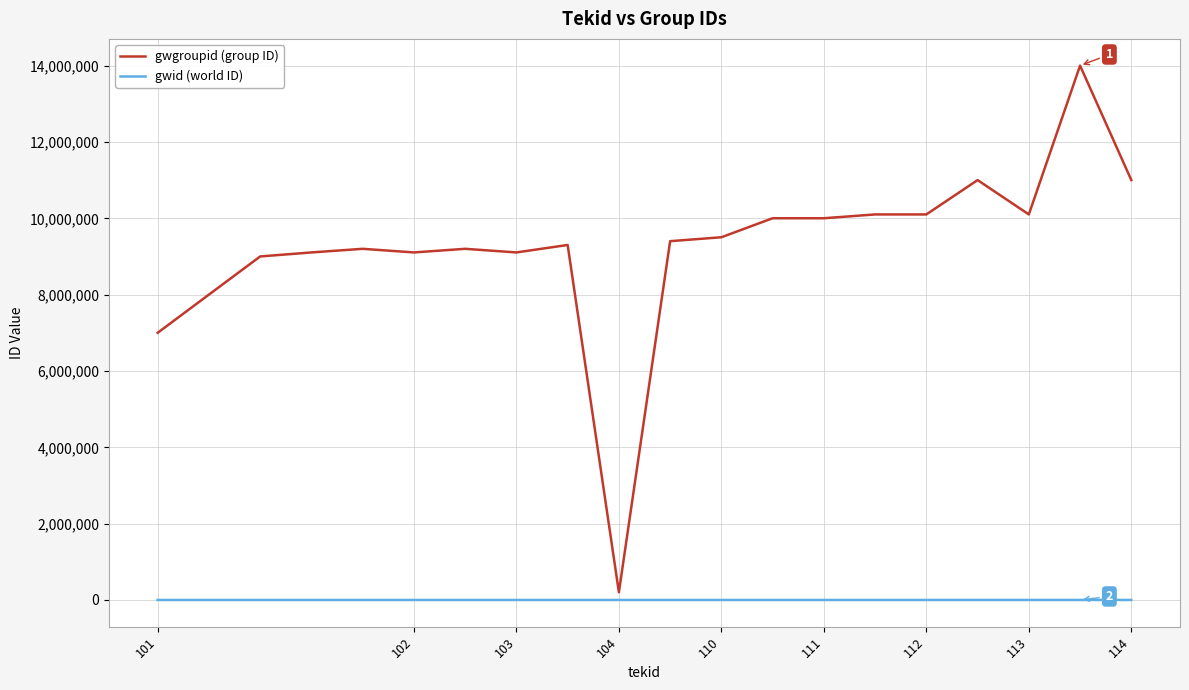

Which series has the widest spread of values?

gwgroupid (group ID)